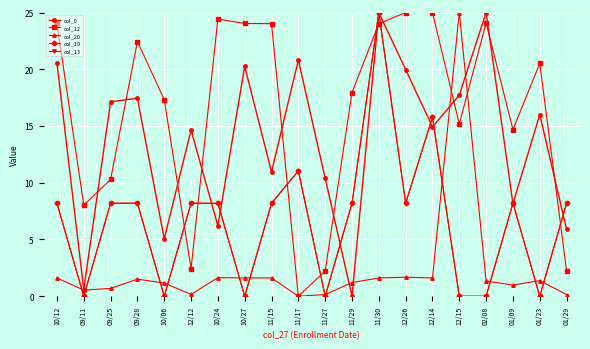

Rank the series at 09/25 from lowest to highest value.

col_20, col_19, col_13, col_12, col_0